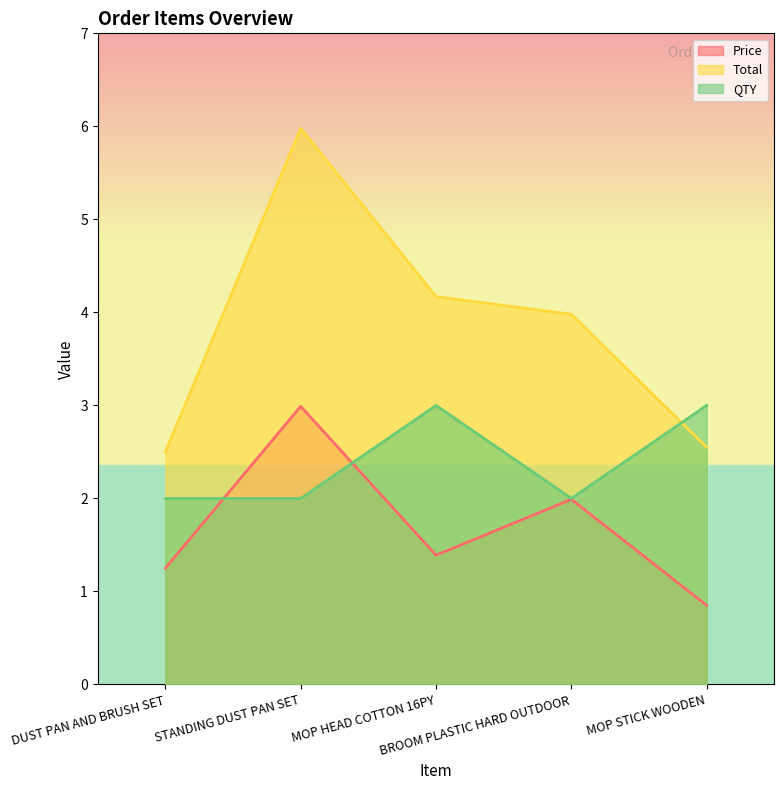

Rank the categories by Price value from lowest to highest.

MOP STICK WOODEN, DUST PAN AND BRUSH SET, MOP HEAD COTTON 16PY, BROOM PLASTIC HARD OUTDOOR, STANDING DUST PAN SET